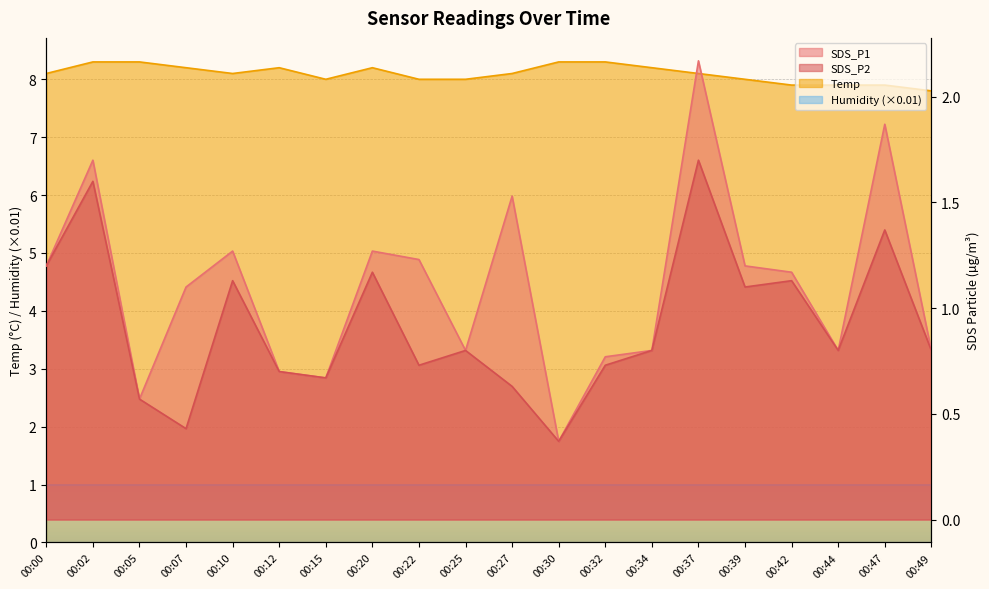

Between 00:22 and 00:39, which is larger?

00:22